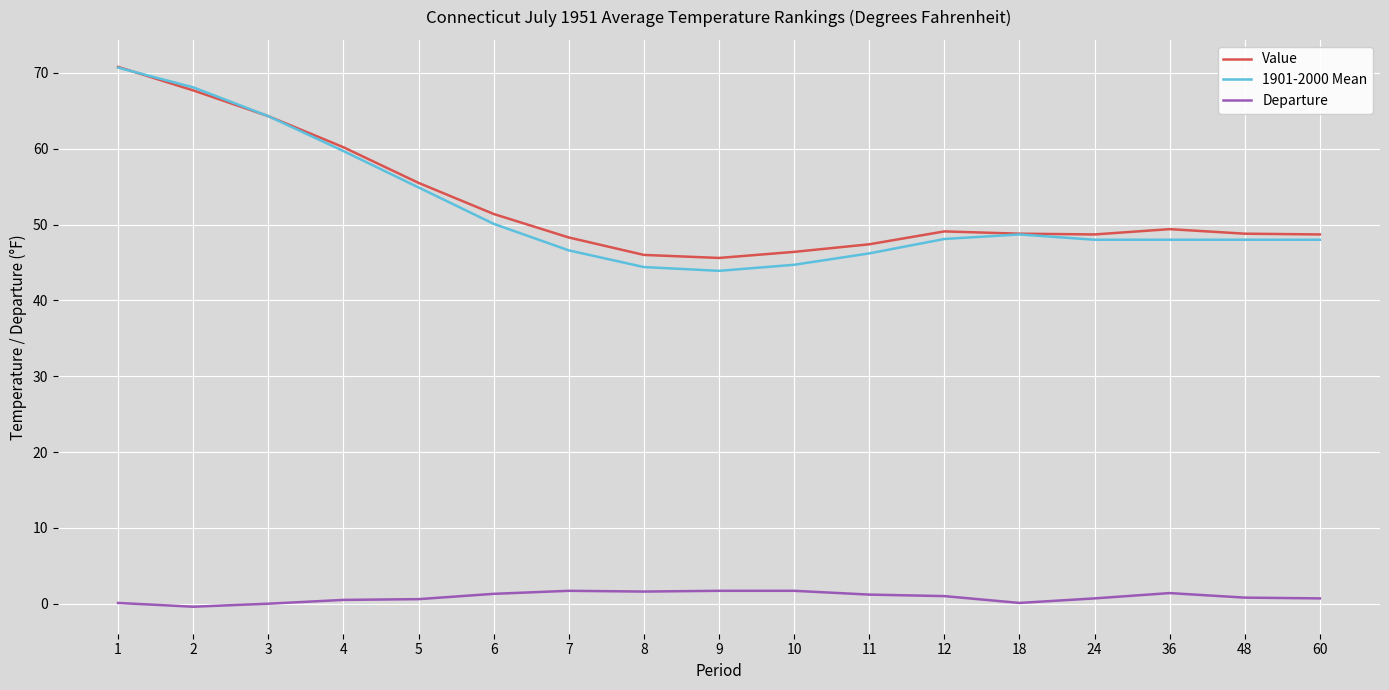

What is the difference between the Value values at 4 and 18?

11.4